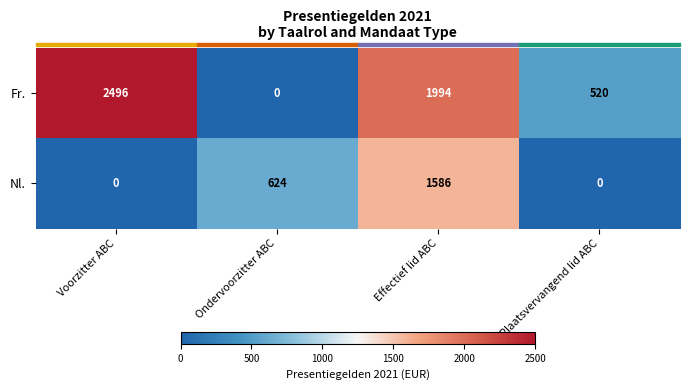

How many series are shown in this chart?

2